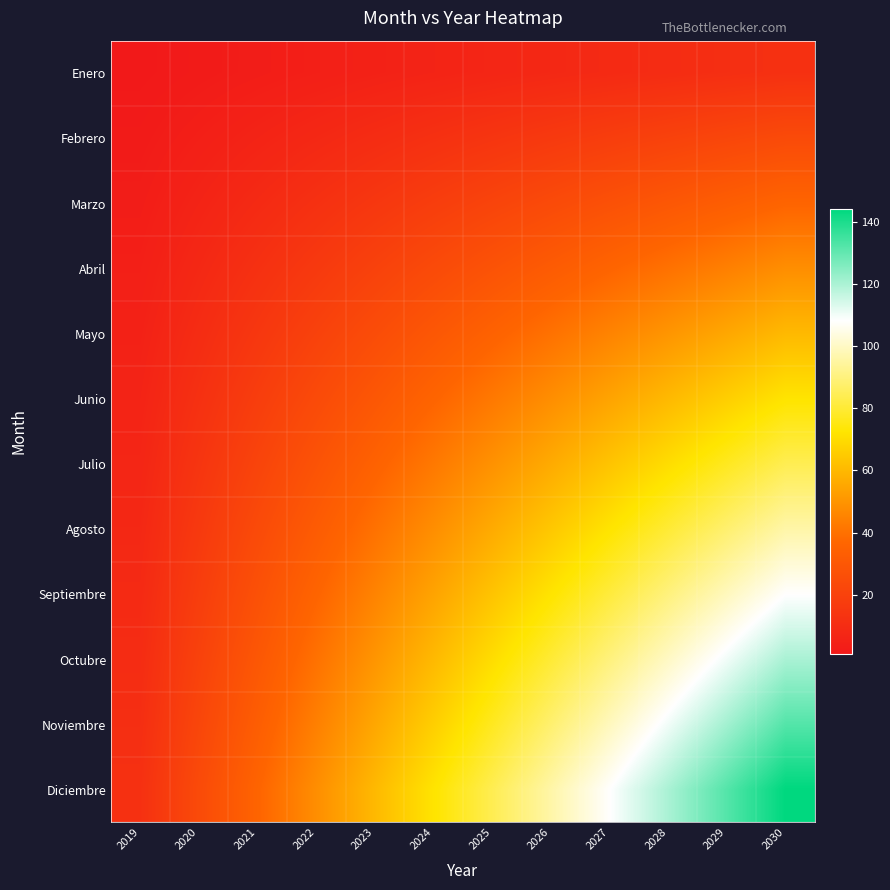

What is the difference between the highest and lowest values at 2021?

33